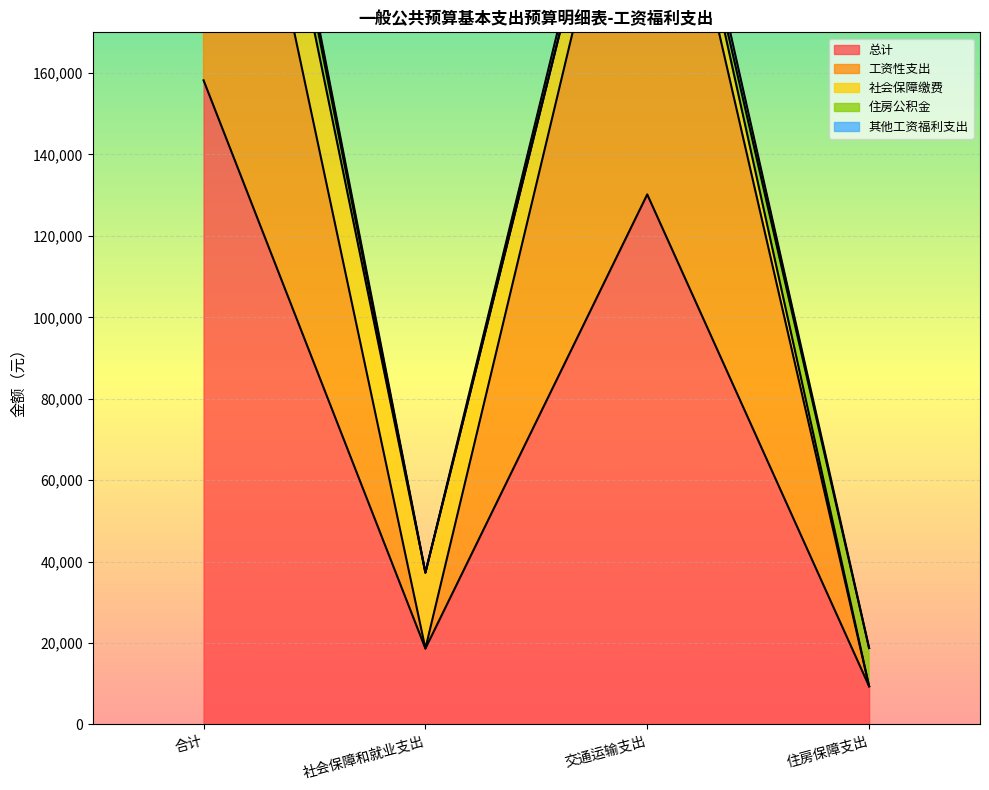

Where is the first local maximum for 工资性支出?

交通运输支出